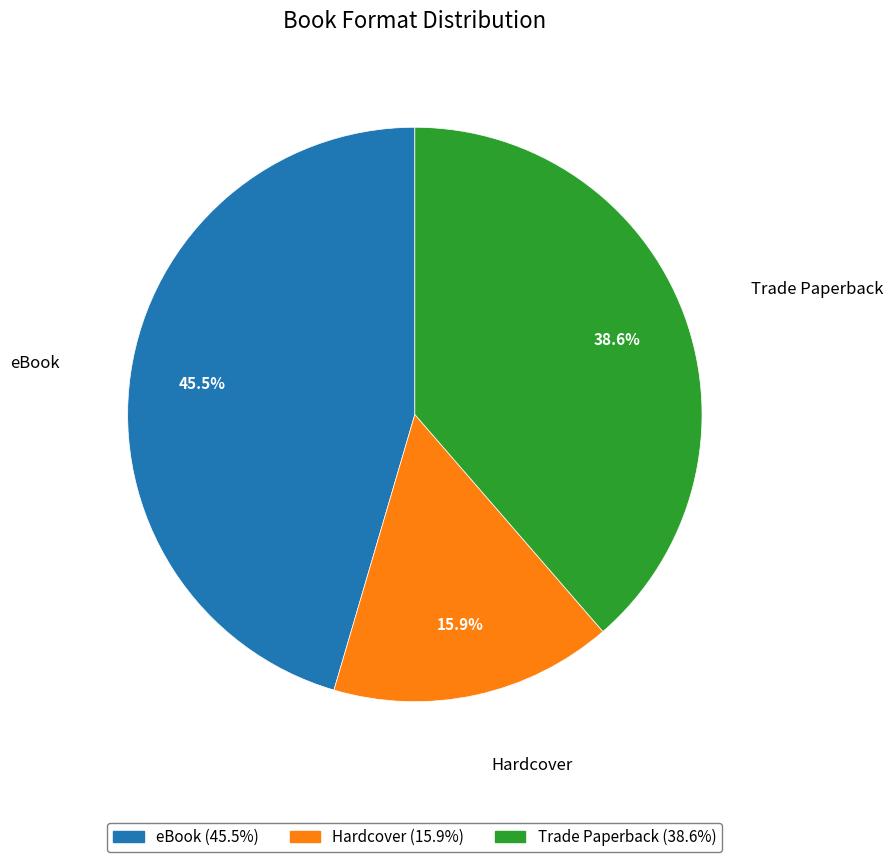

To the nearest percent, what is the difference between the Hardcover and eBook slice percentages?

30%